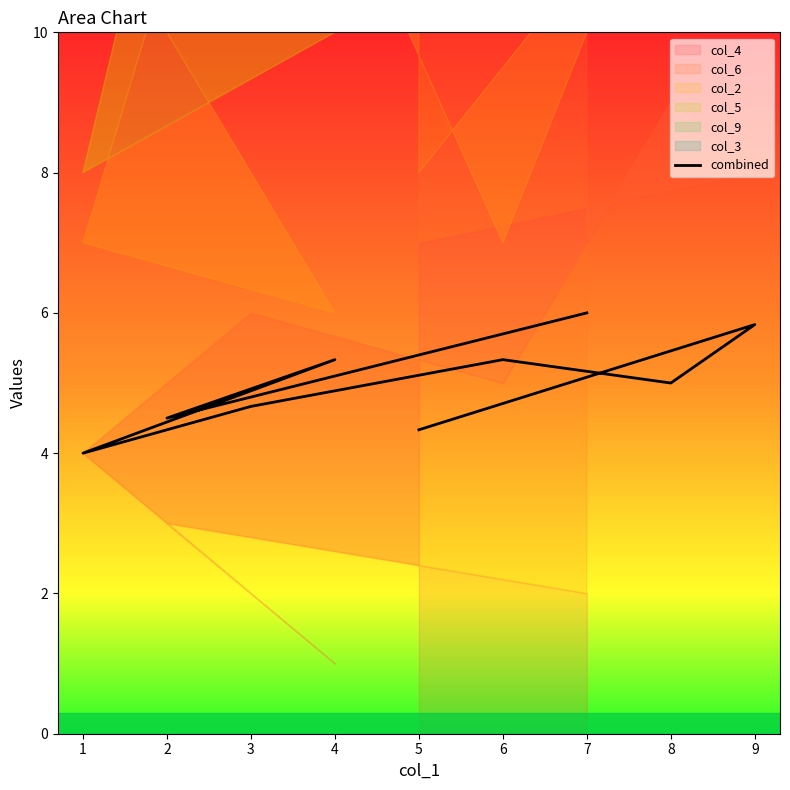

What is the sum of all values?

45.0